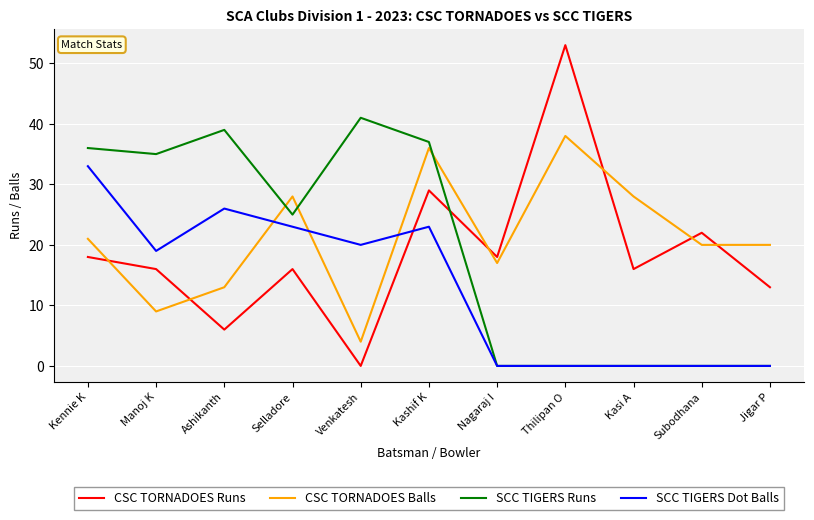

List the series in order of their peak value, lowest first.

SCC TIGERS Dot Balls, CSC TORNADOES Balls, SCC TIGERS Runs, CSC TORNADOES Runs